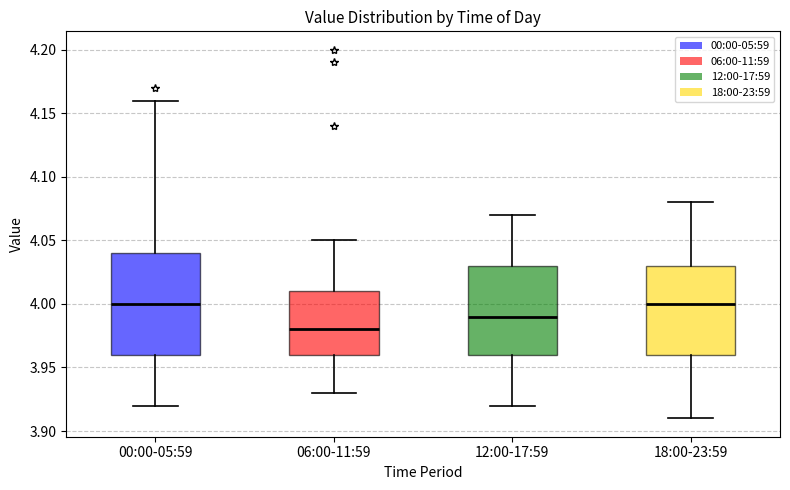

Reading left to right, read every box against the y-axis: the position of its median line, the range the box covers, and the ends of its whiskers. The values are not printed on the chart, so give them approximately, as read against the axis.

00:00-05:59: median 4.00, box 3.96 to 4.04, whiskers 3.92 to 4.16
06:00-11:59: median 3.98, box 3.96 to 4.01, whiskers 3.93 to 4.05
12:00-17:59: median 3.99, box 3.96 to 4.03, whiskers 3.92 to 4.07
18:00-23:59: median 4.00, box 3.96 to 4.03, whiskers 3.91 to 4.08